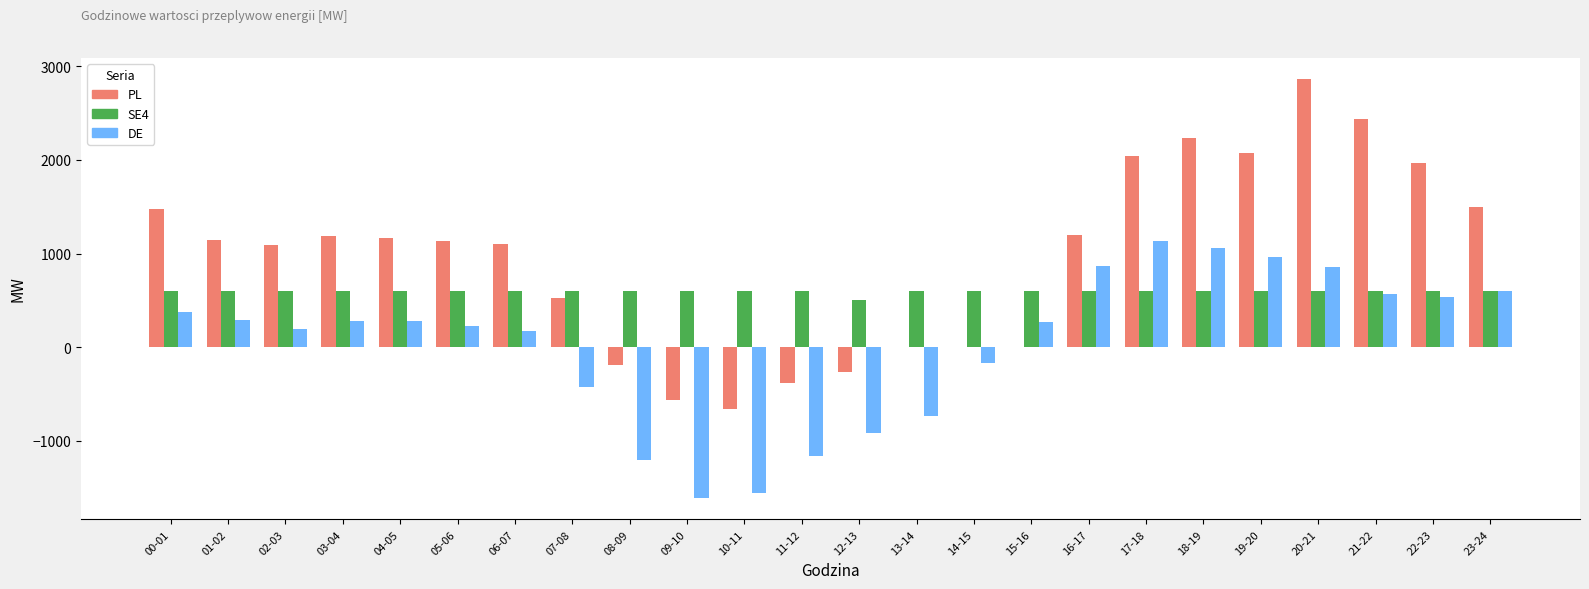

Which series changed the most between 10-11 and 21-22?

PL